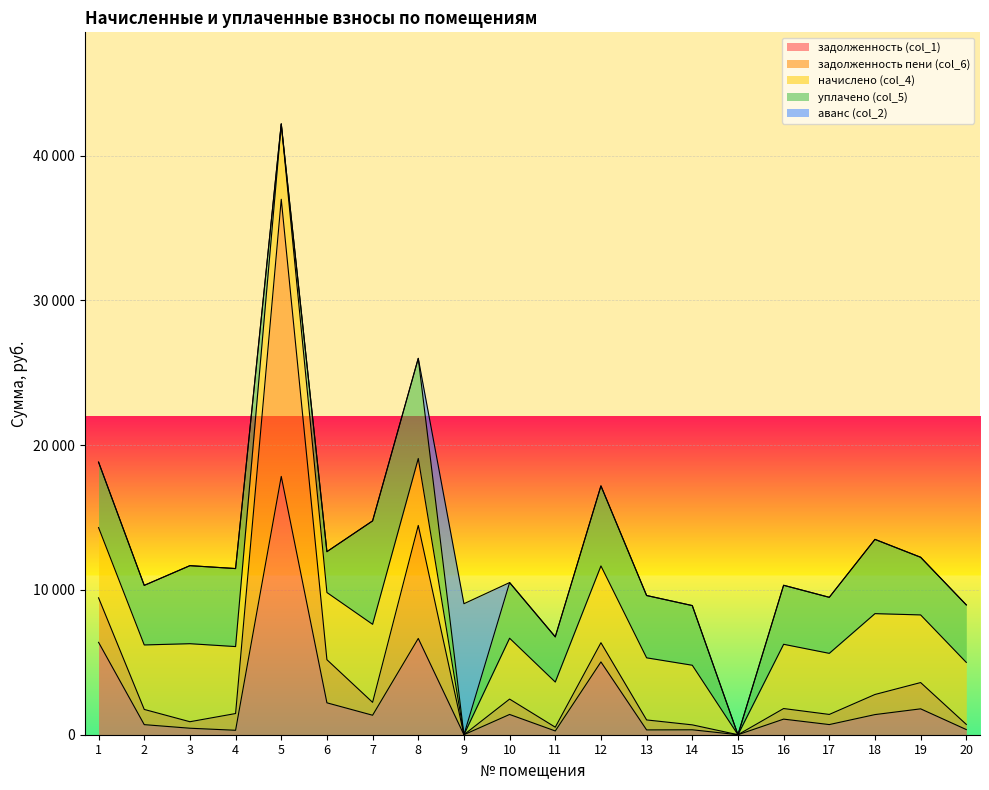

What is the difference between the second highest and second lowest values in the уплачено (col_5) series?

6914.6